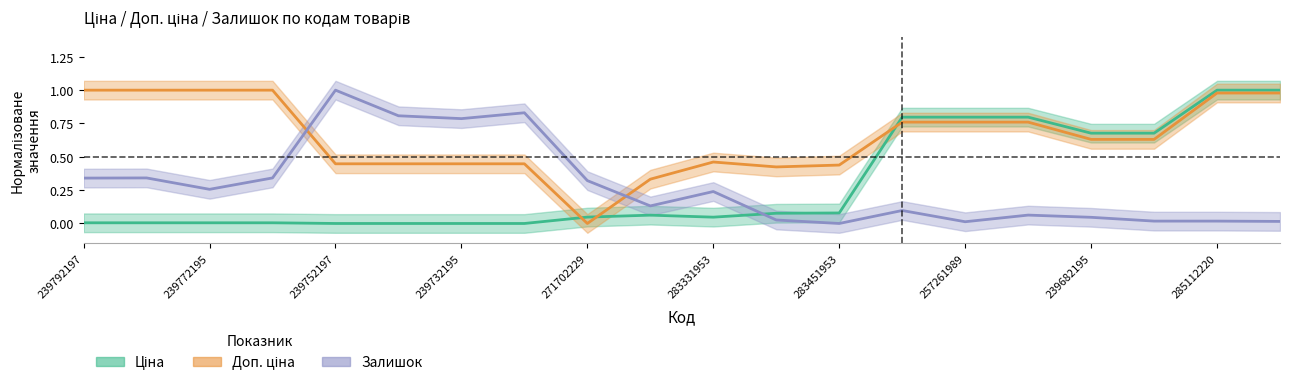

True or false: Ціна has a value of 0.3 at 257261959.

False